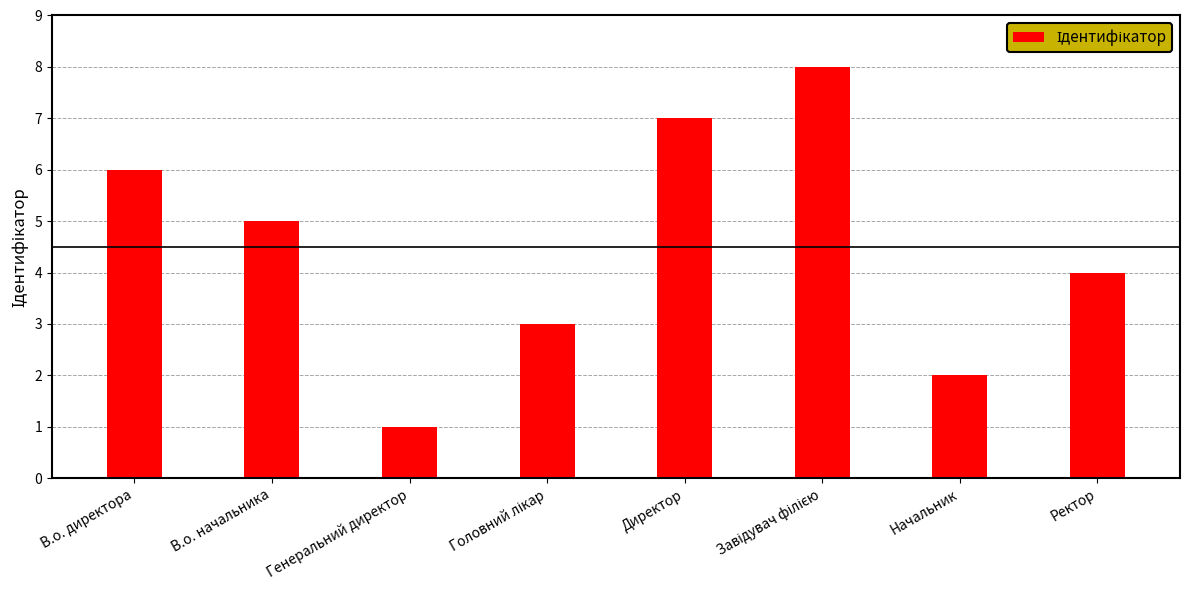

What is the label of the 8th bar from the right?

В.о. директора